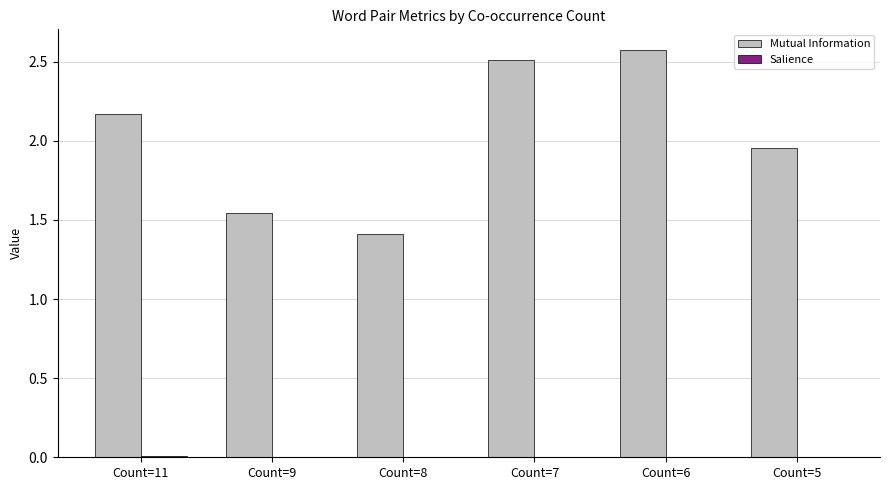

Which series has the largest total across all categories?

Mutual Information